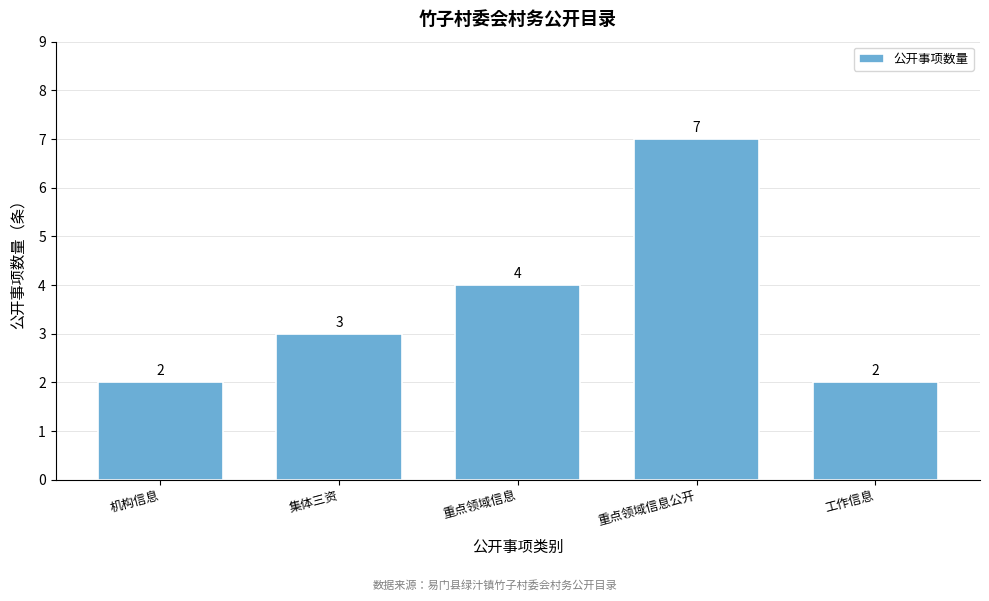

Reading left to right, what are all the values shown in this chart?

机构信息=2	集体三资=3	重点领域信息=4	重点领域信息公开=7	工作信息=2